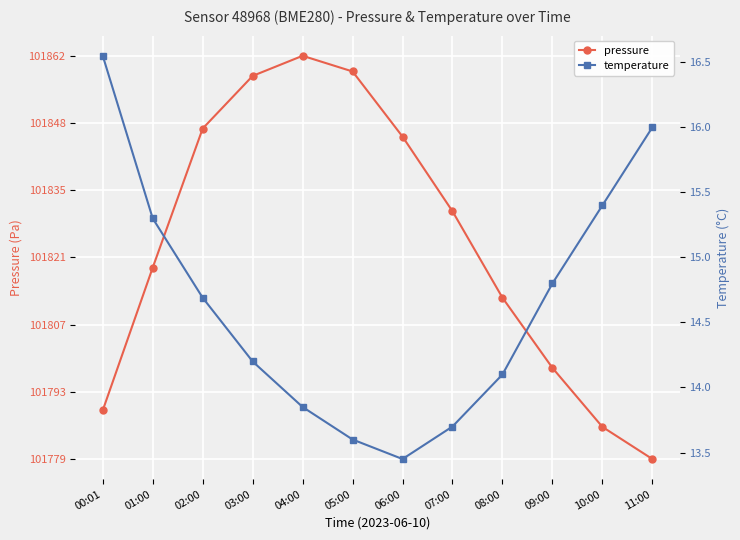

Is this an area chart (filled region under the line)?

No